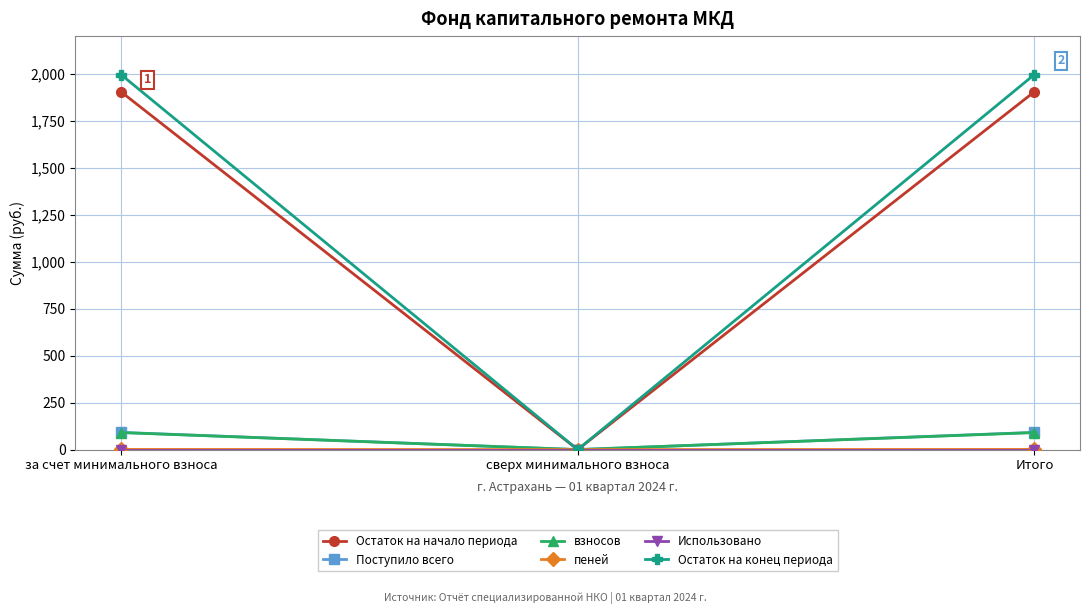

What is the label of the 1st point from the right?

Итого